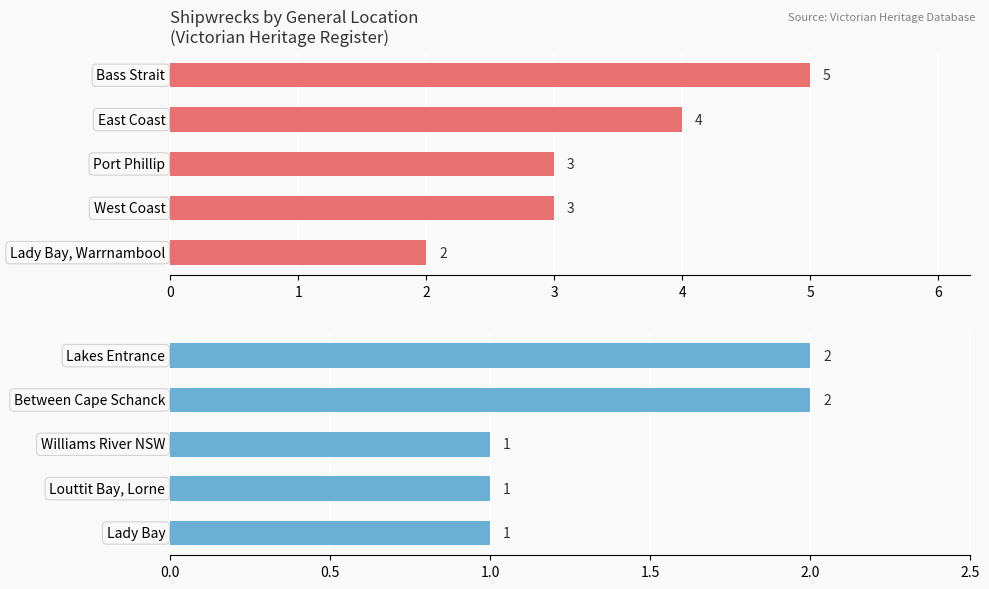

Count the values in the range 1 to 2.

5